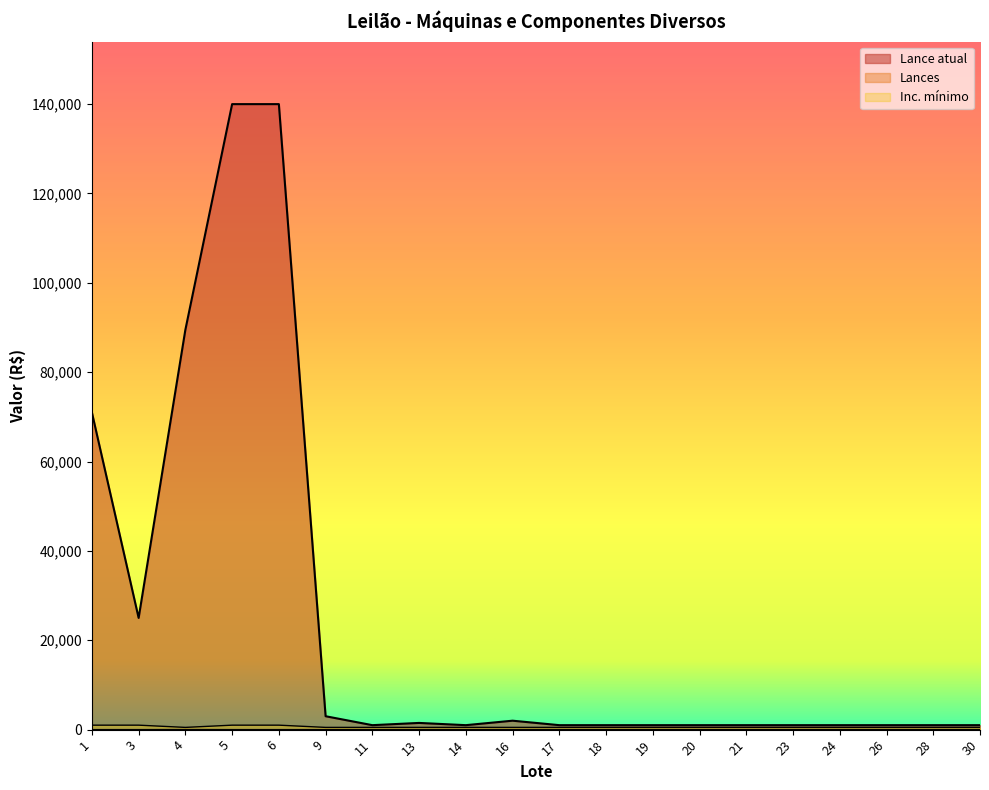

In Lances, how many points are higher than both neighbors (excluding endpoints)?

5